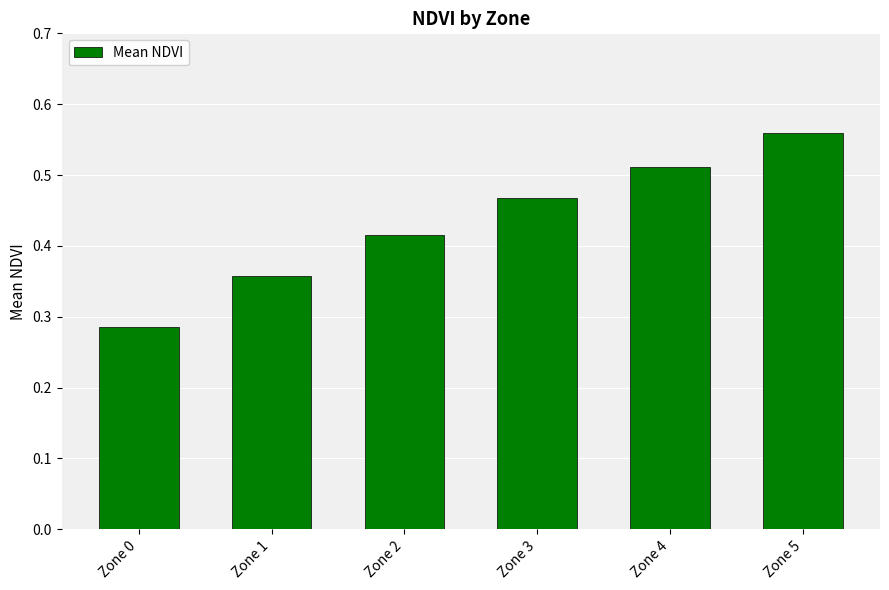

Which label corresponds to the largest value in the chart?

Zone 5